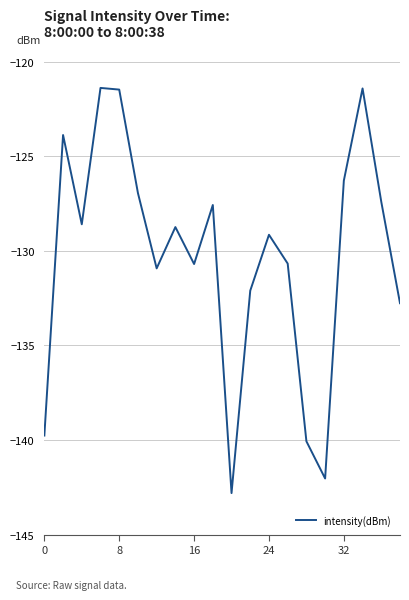

What is the difference between the maximum and minimum values?

21.4